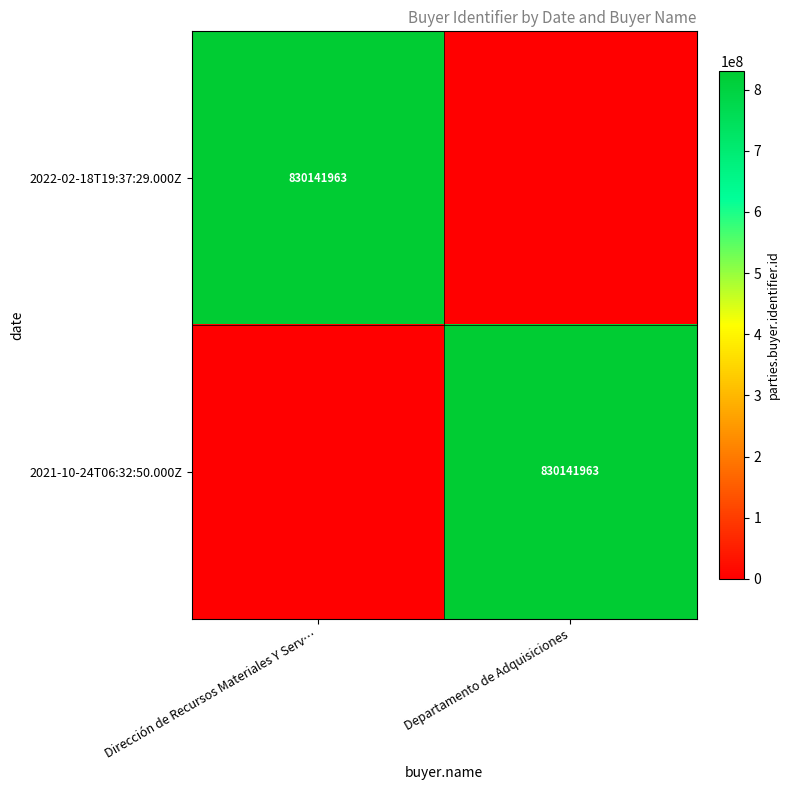

List the series in order of their peak value, lowest first.

2022-02-18T19:37:29.000Z, 2021-10-24T06:32:50.000Z